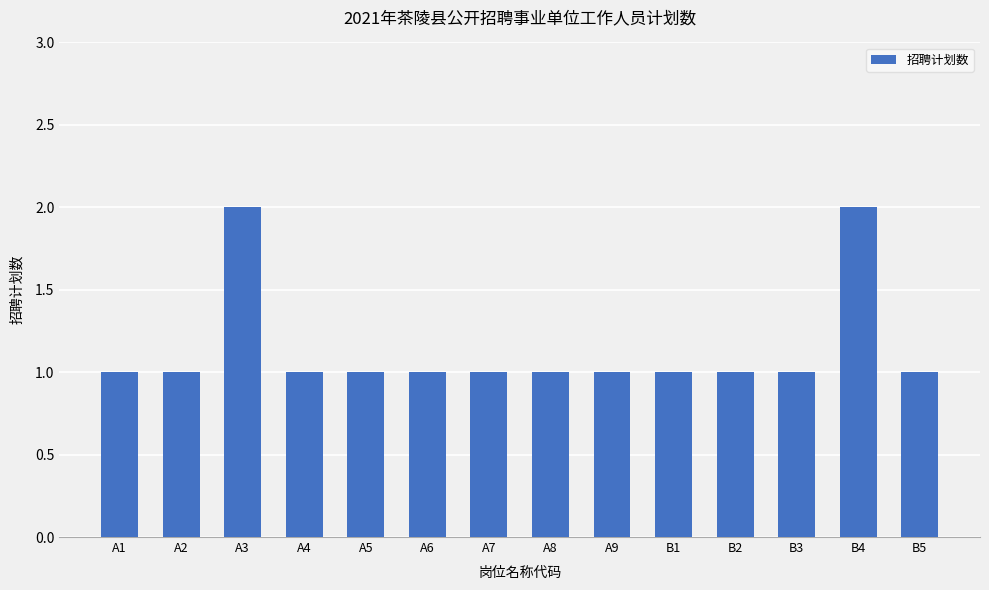

Is it true that the value at A7 is 0?

False